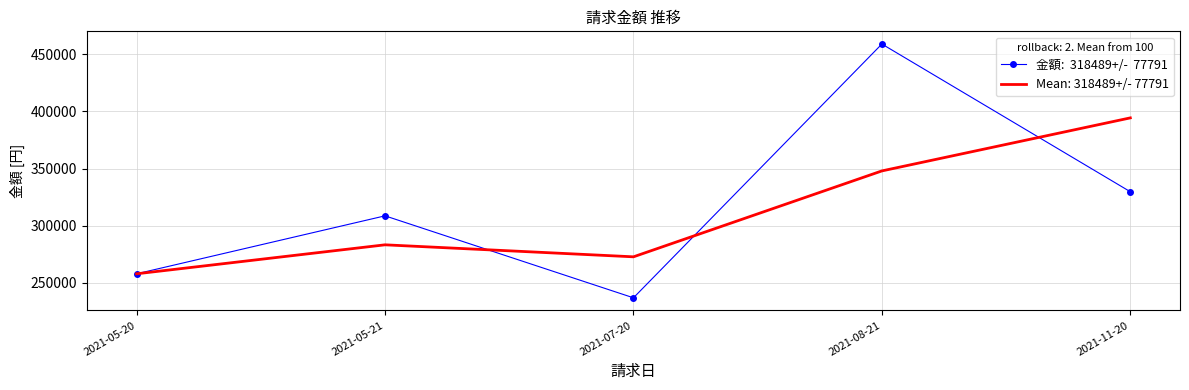

Which category has the highest value across all series?

2021-08-21